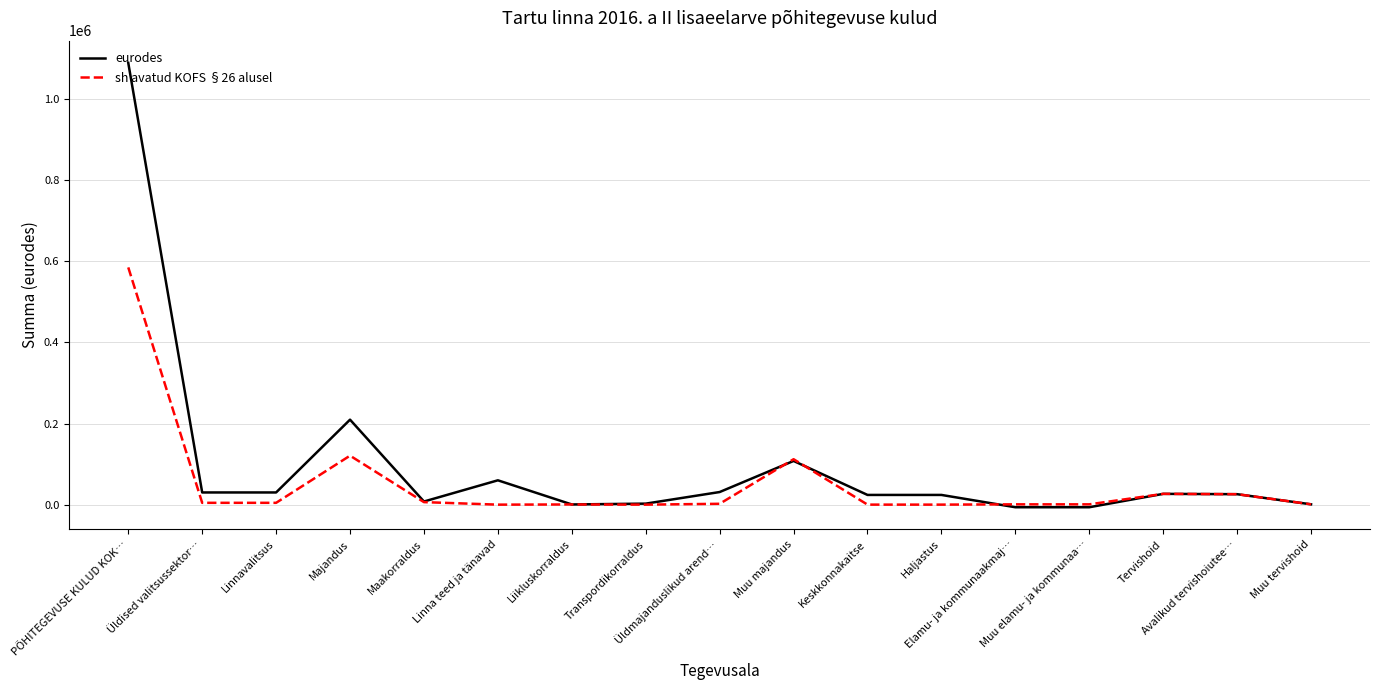

At how many categories does at least one series exceed 562455?

1